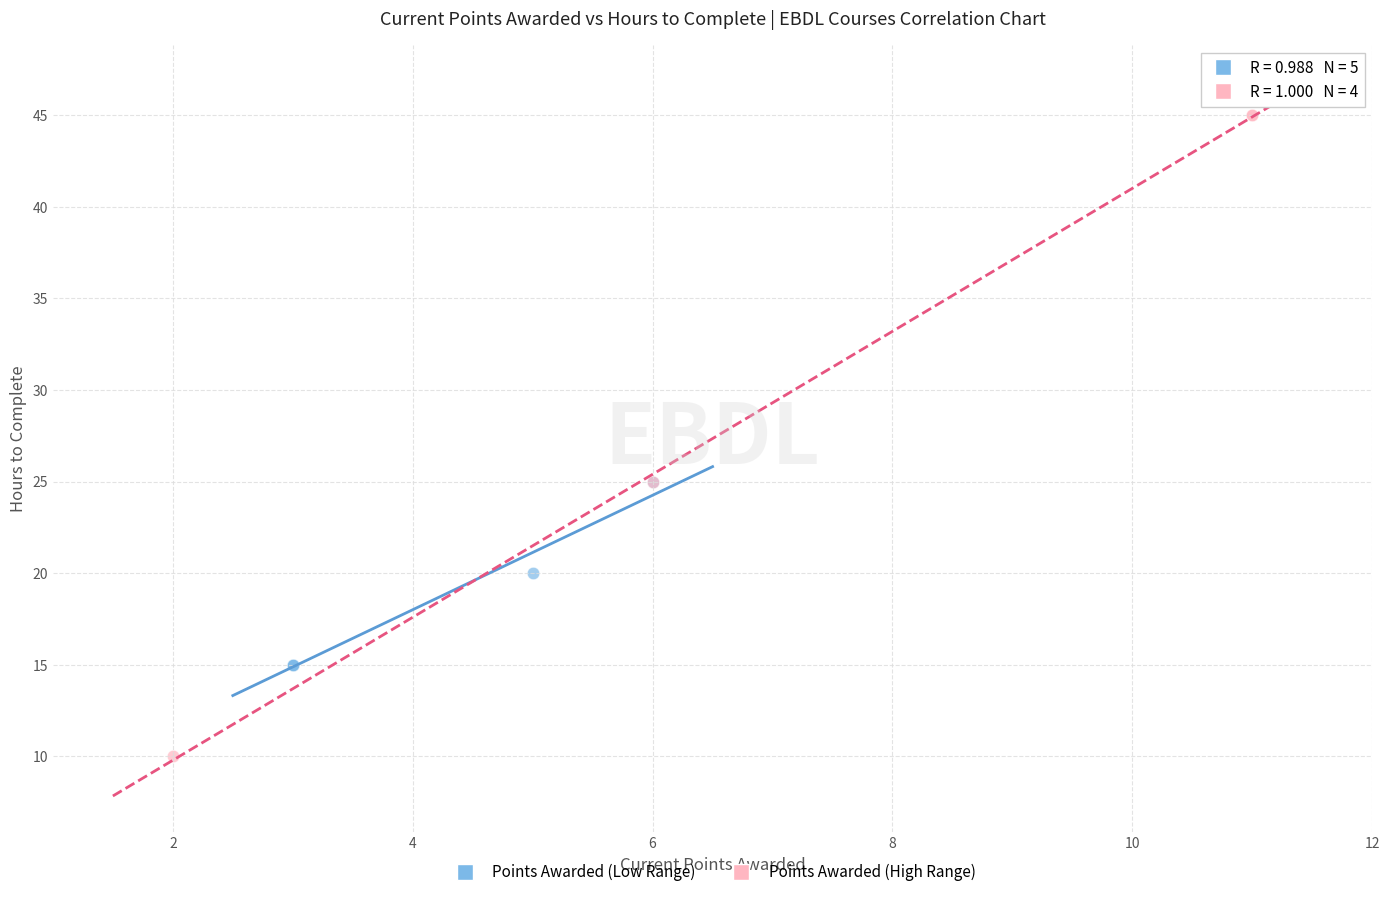

Which series contains the lowest Y value?

Points Awarded (High Range)